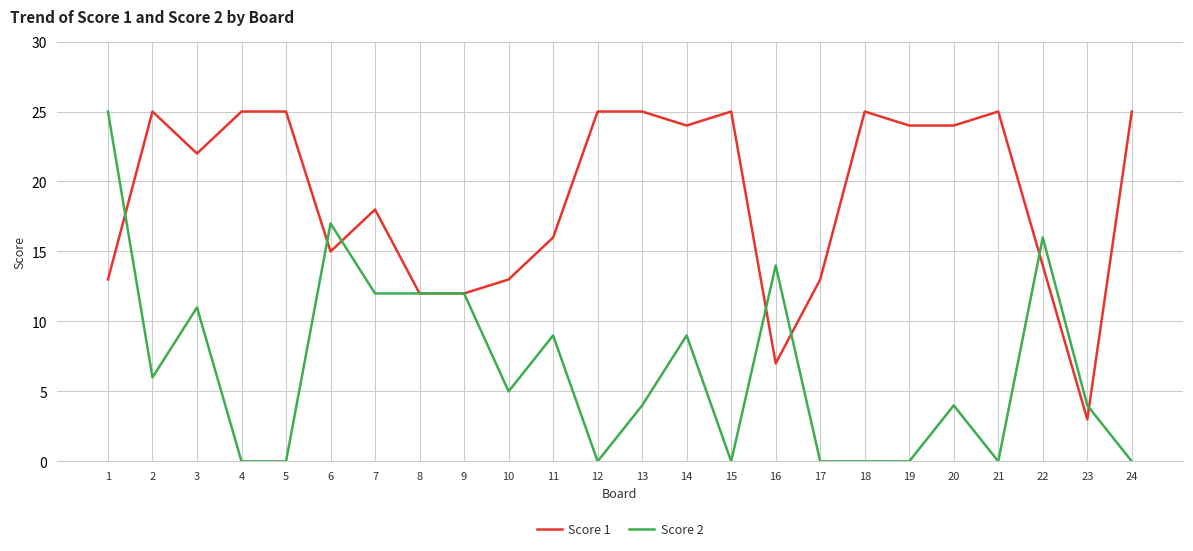

Which series has the largest total across all categories?

Score 1